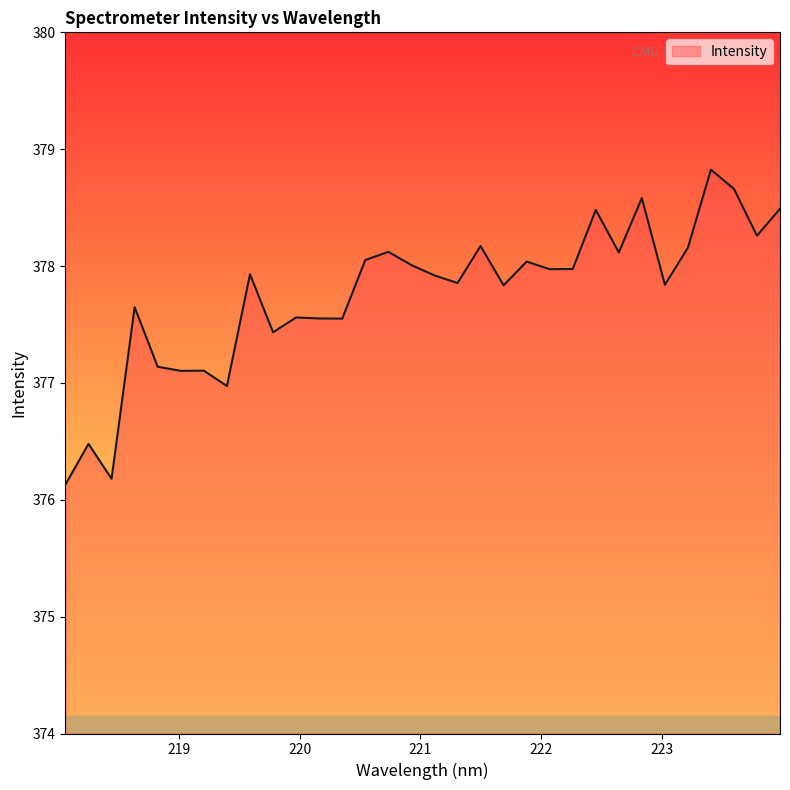

What is the difference between the maximum and minimum values?

2.7